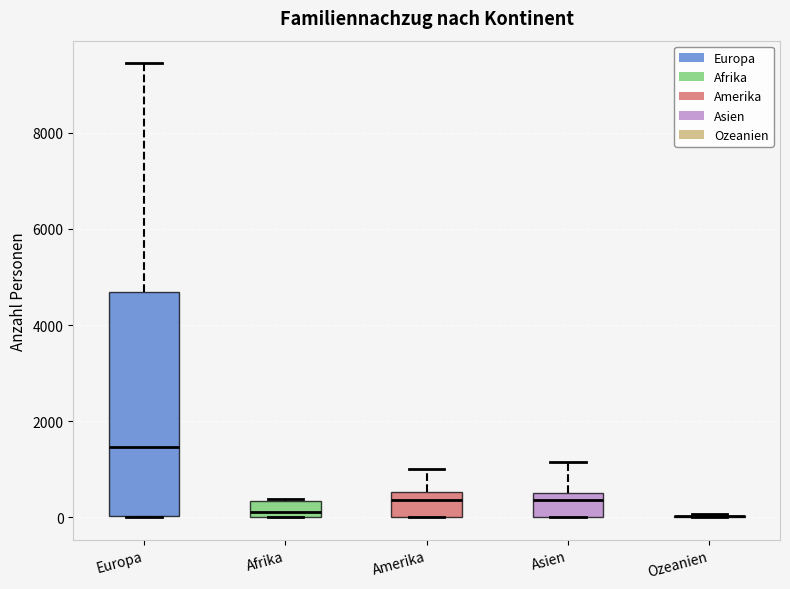

Comparing the boxes themselves (not the whiskers), which one is the tallest?

Europa